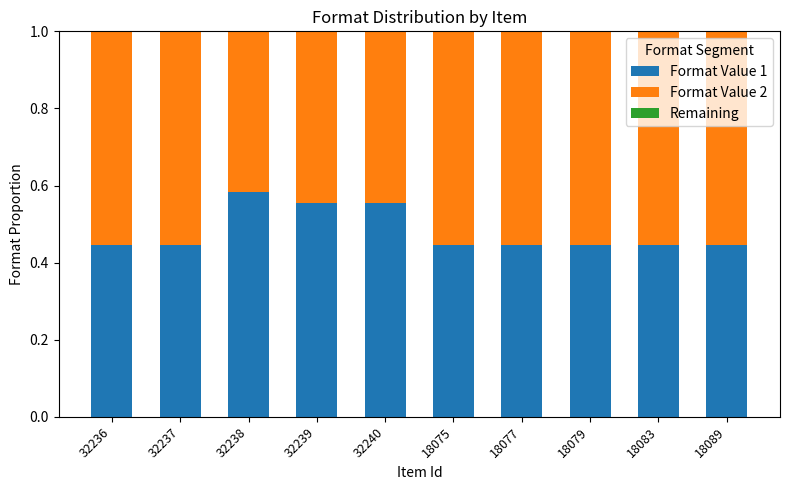

What is the average value of the Format Value 1 series?

0.5